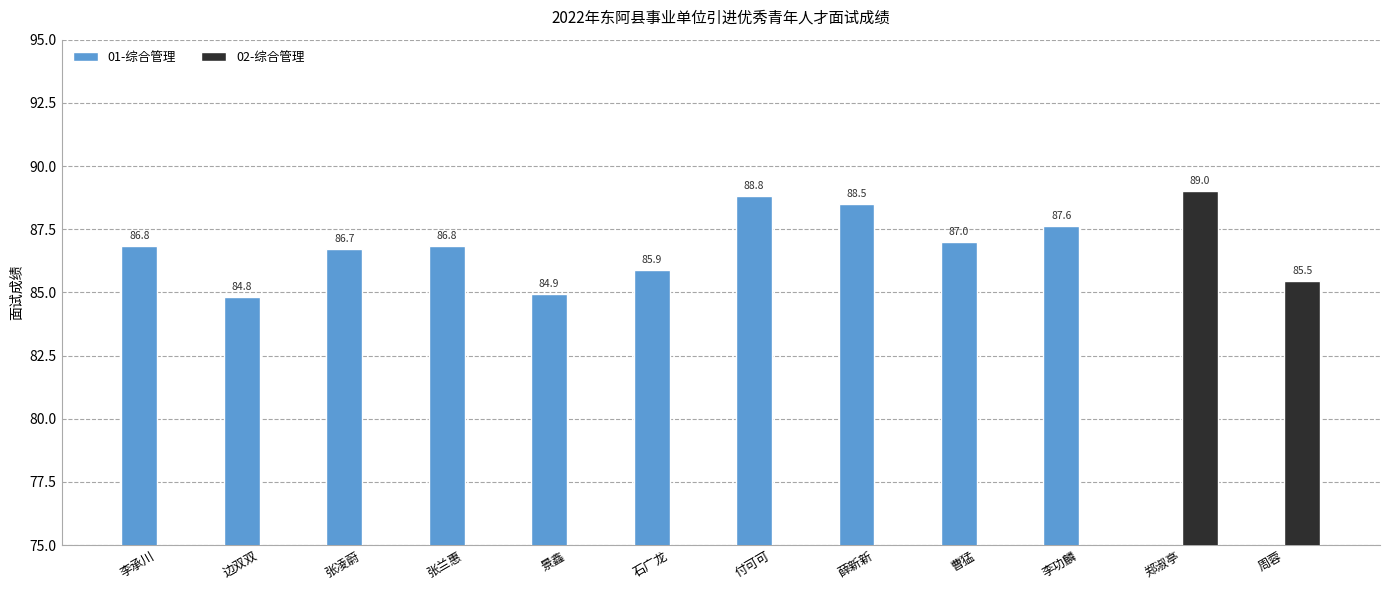

What is the label of the 2nd bar from the right?

郑淑亭